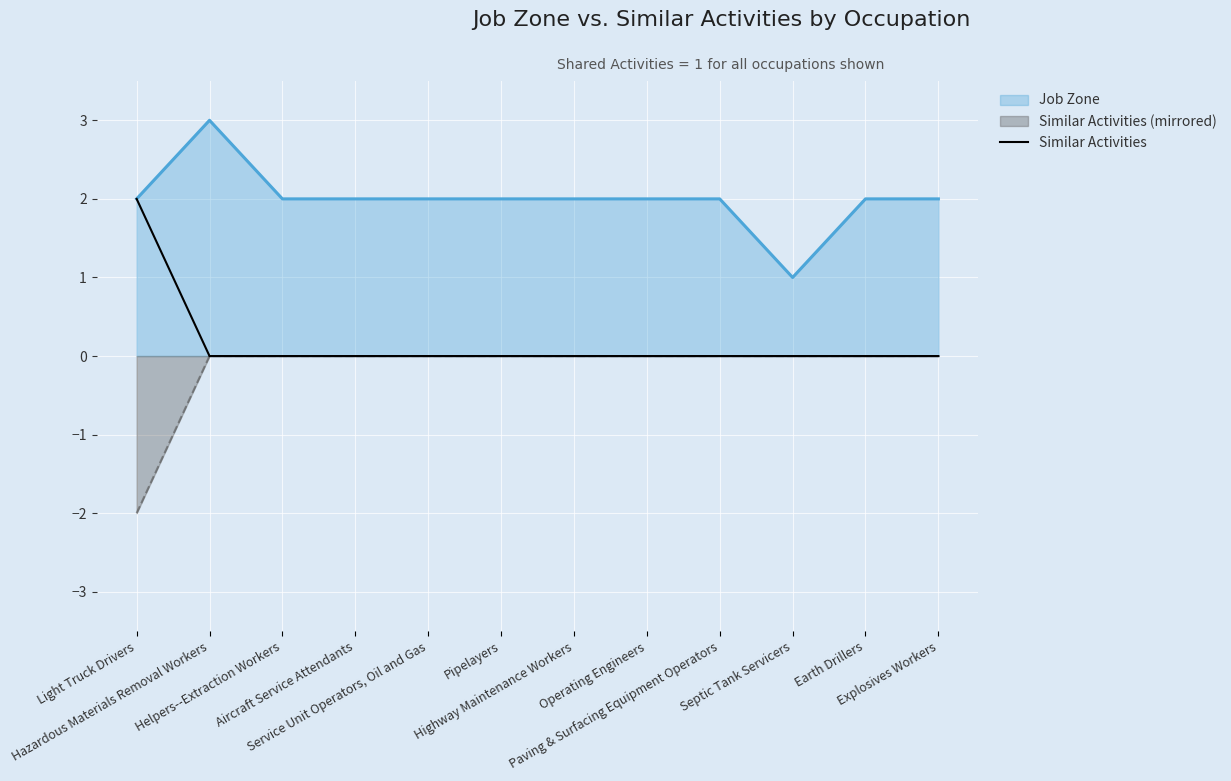

Which has a higher value, Earth Drillers or Light Truck Drivers?

Light Truck Drivers